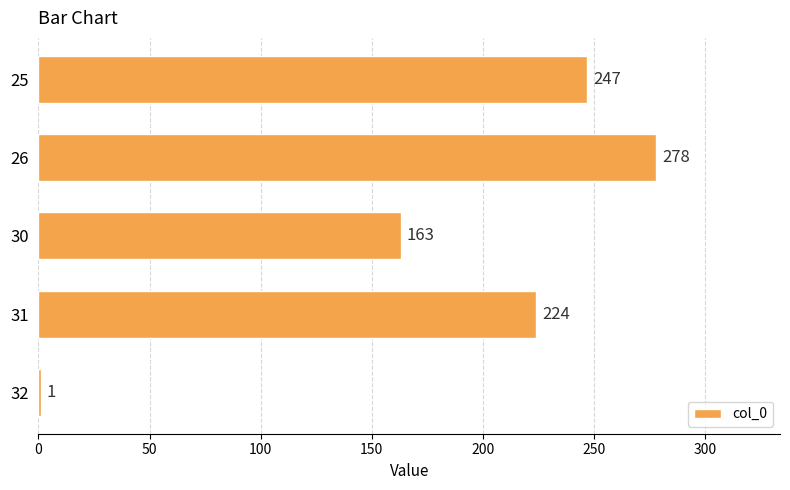

The value at 26 is 278. True or false?

True